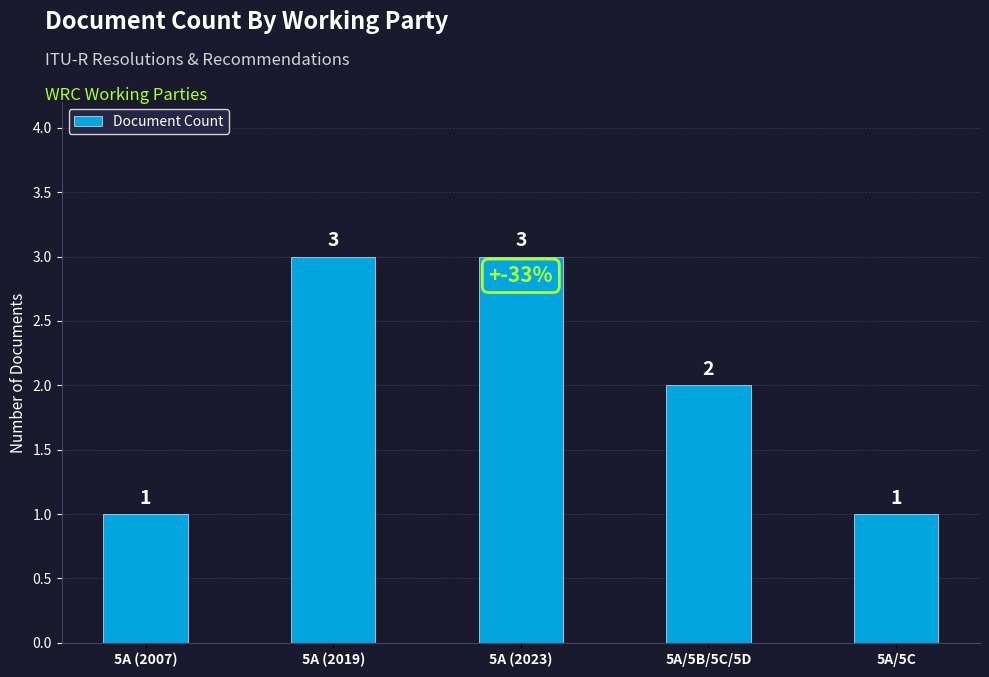

What is the difference between the values at 5A/5B/5C/5D and 5A (2007)?

1